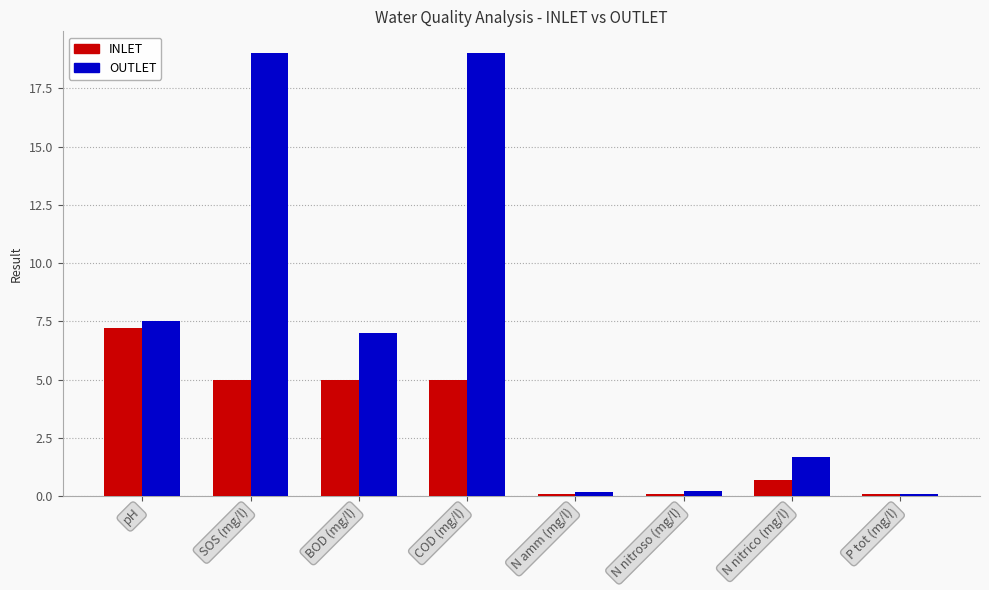

Rank the series by their maximum value, from highest to lowest.

OUTLET, INLET